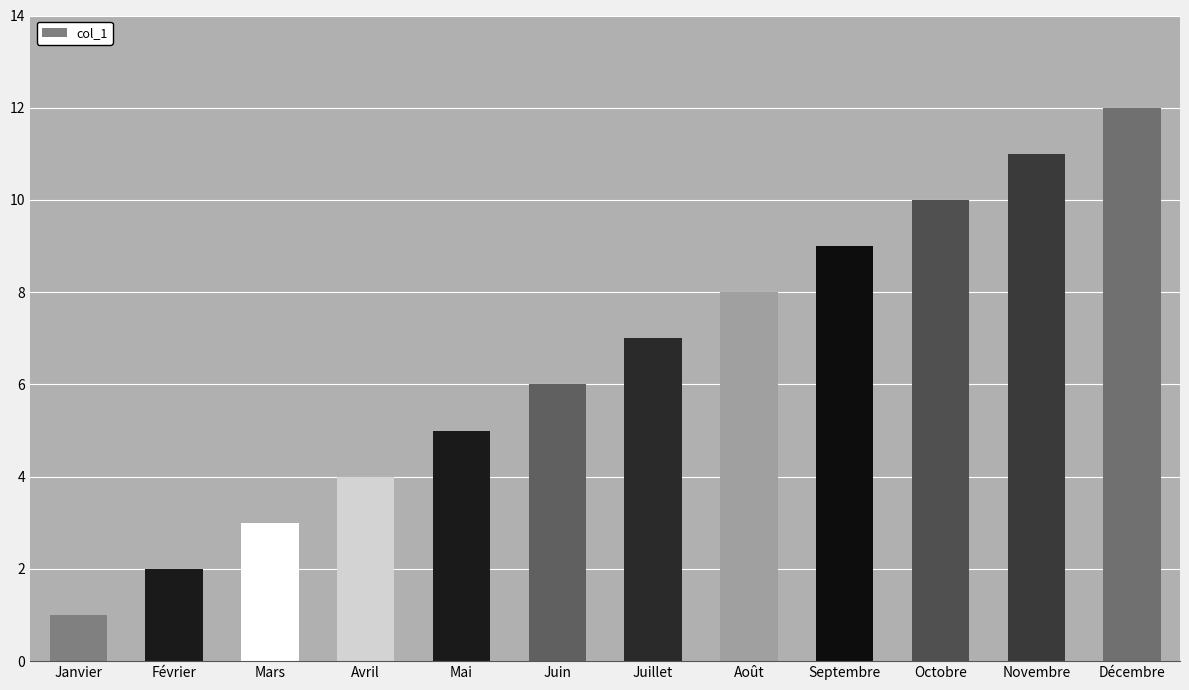

What is the change in value from Janvier to Février?

+1